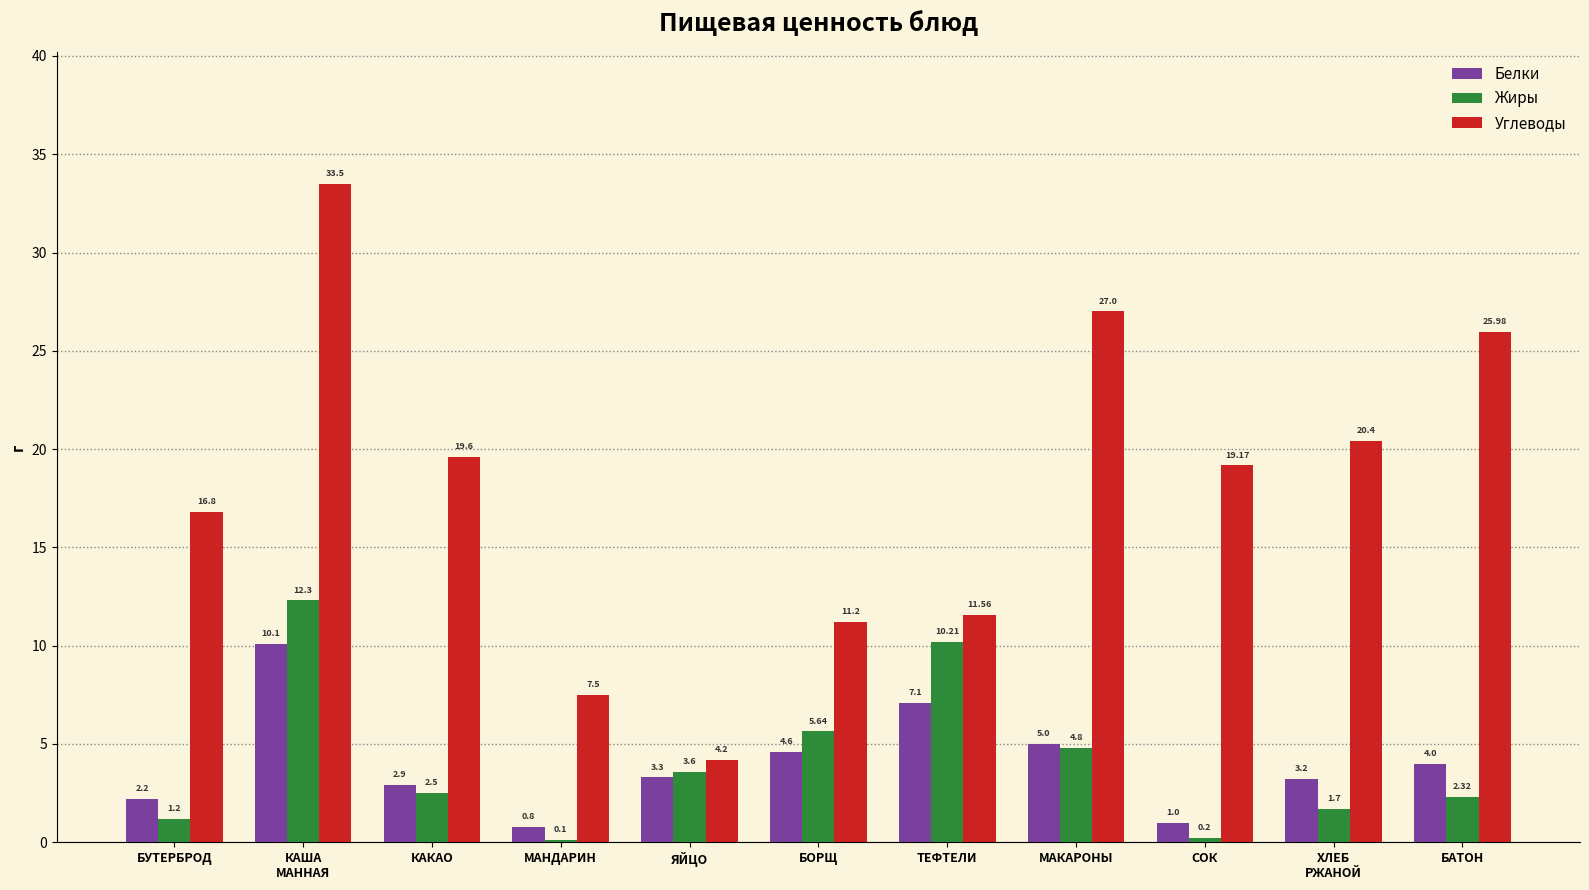

Are the bars horizontal?

No